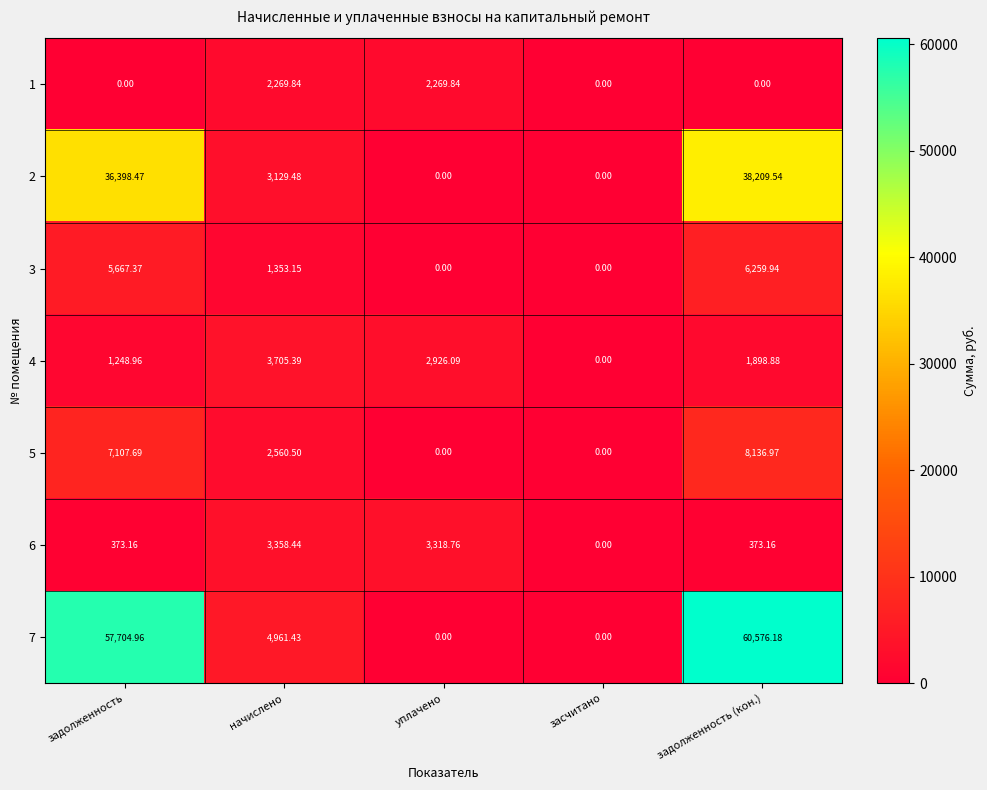

At which category is the sum across all series the highest?

задолженность (кон.)